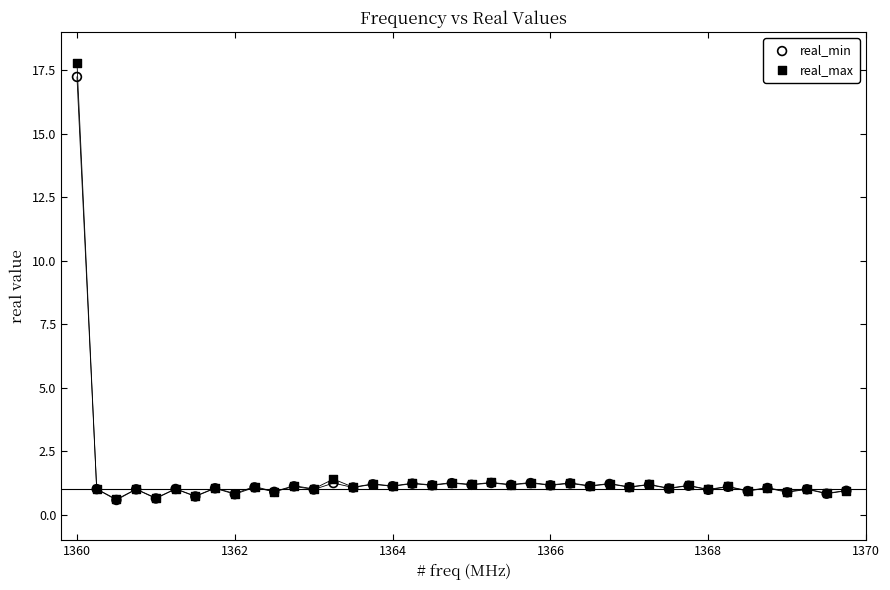

What are all the series names shown in the legend?

real_min, real_max